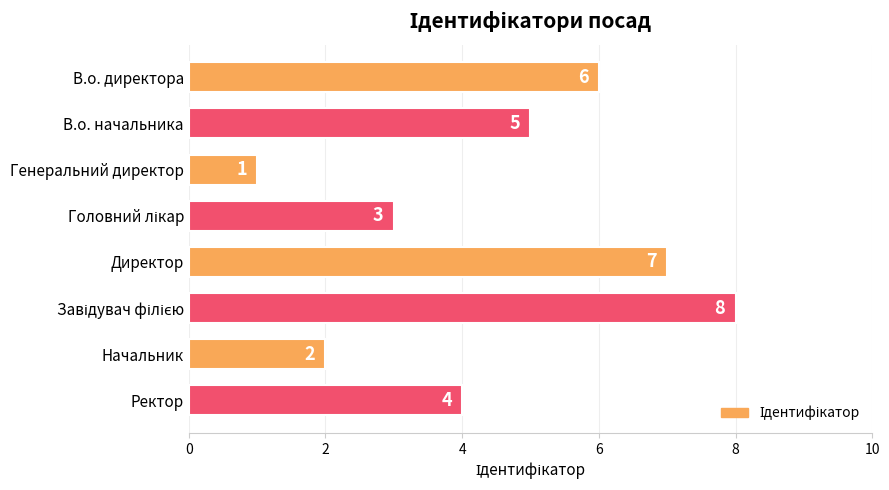

Reading top to bottom, what are all the values shown in this chart?

6	5	1	3	7	8	2	4